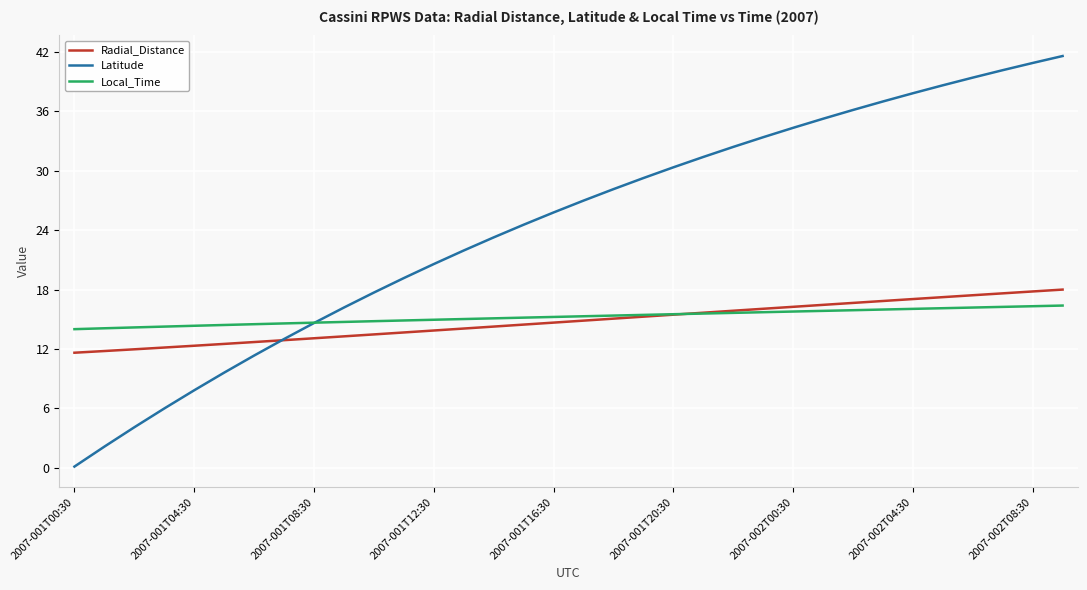

Which series has the widest spread of values?

Latitude